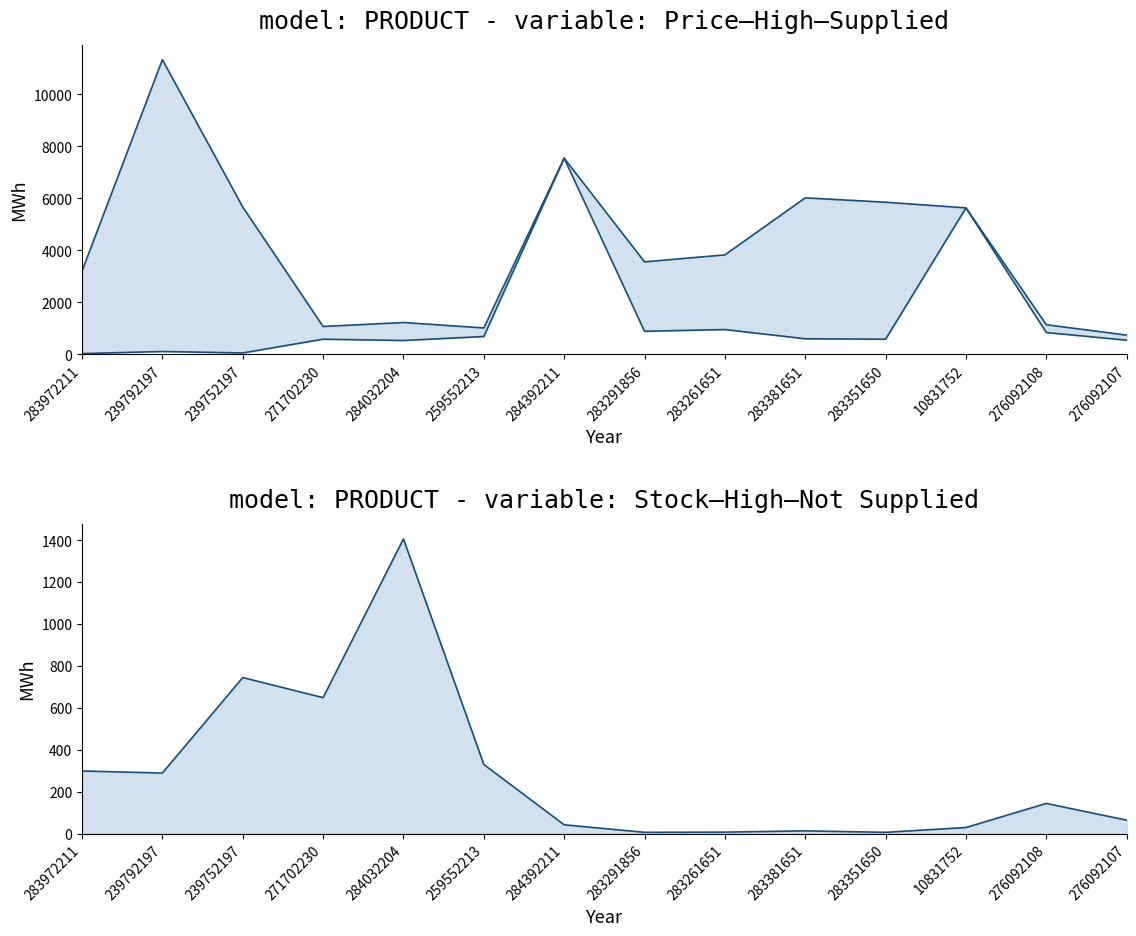

Where is the first local maximum for Ціна?

239792197